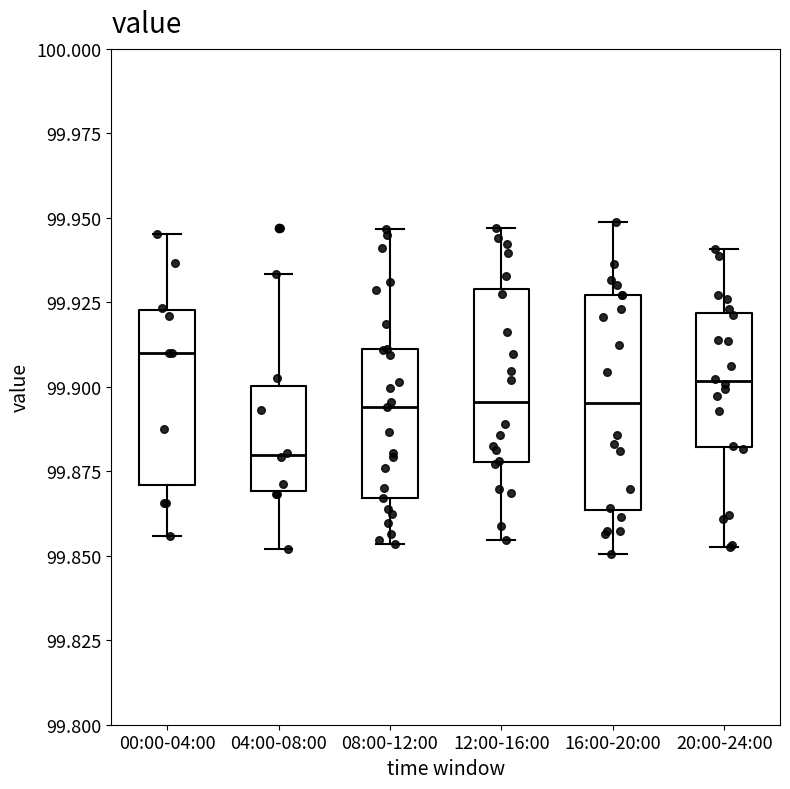

Reading left to right, transcribe this box plot: for each box, give where its median line is, the range the box spans, and where its two whiskers end, as read against the y-axis. The values are not printed on the chart, so give them approximately, as read against the axis.

00:00-04:00: median 99.910, box 99.870 to 99.925, whiskers 99.855 to 99.945
04:00-08:00: median 99.880, box 99.870 to 99.900, whiskers 99.850 to 99.935
08:00-12:00: median 99.895, box 99.865 to 99.910, whiskers 99.855 to 99.945
12:00-16:00: median 99.895, box 99.880 to 99.930, whiskers 99.855 to 99.945
16:00-20:00: median 99.895, box 99.865 to 99.925, whiskers 99.850 to 99.950
20:00-24:00: median 99.900, box 99.880 to 99.920, whiskers 99.855 to 99.940